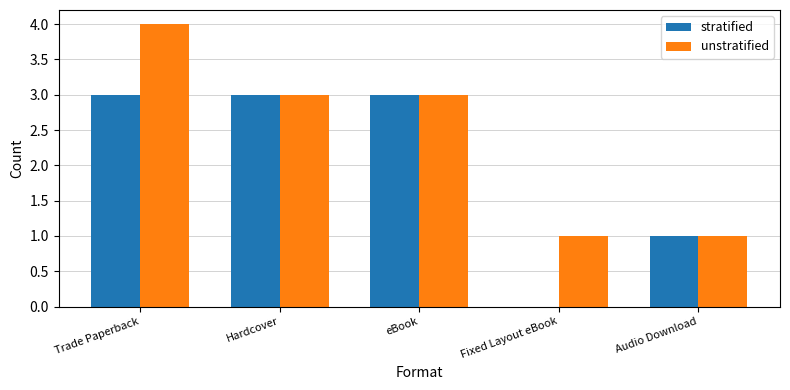

What is the approximate value of unstratified at Hardcover?

3